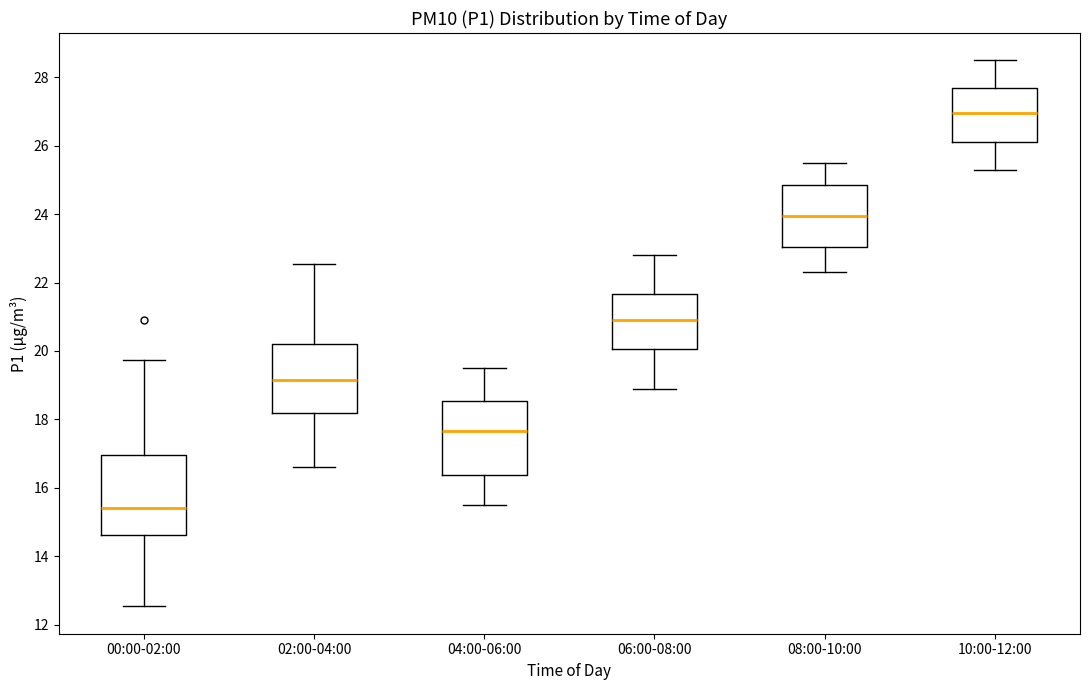

Reading left to right, transcribe this box plot: for each box, give where its median line is, the range the box spans, and where its two whiskers end, as read against the y-axis. The values are not printed on the chart, so give them approximately, as read against the axis.

00:00-02:00: median 15.4, box 14.6 to 17.0, whiskers 12.6 to 19.8
02:00-04:00: median 19.2, box 18.2 to 20.2, whiskers 16.6 to 22.6
04:00-06:00: median 17.6, box 16.4 to 18.6, whiskers 15.6 to 19.6
06:00-08:00: median 21.0, box 20.0 to 21.6, whiskers 19.0 to 22.8
08:00-10:00: median 24.0, box 23.0 to 24.8, whiskers 22.4 to 25.6
10:00-12:00: median 27.0, box 26.2 to 27.8, whiskers 25.4 to 28.6